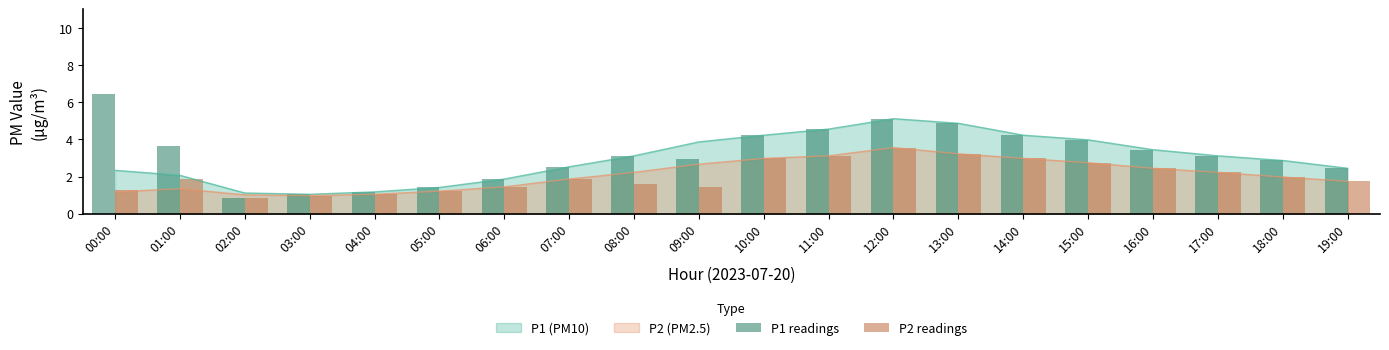

The value of P2 readings at 04:00 is 1.7. True or false?

False